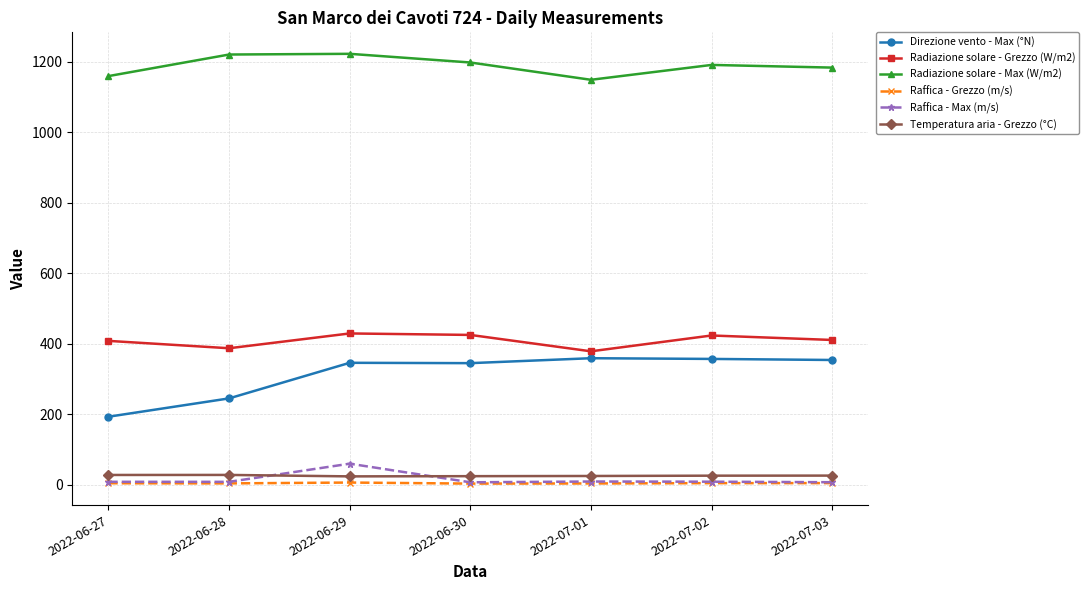

Is the value of Direzione vento - Max (°N) at 2022-06-30 greater than the value of Radiazione solare - Max (W/m2) at 2022-07-02?

No